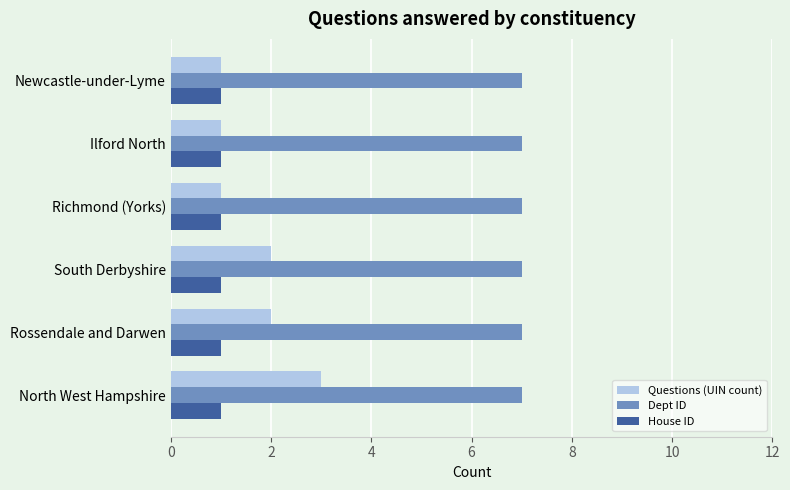

What is the sum of all Dept ID values?

42